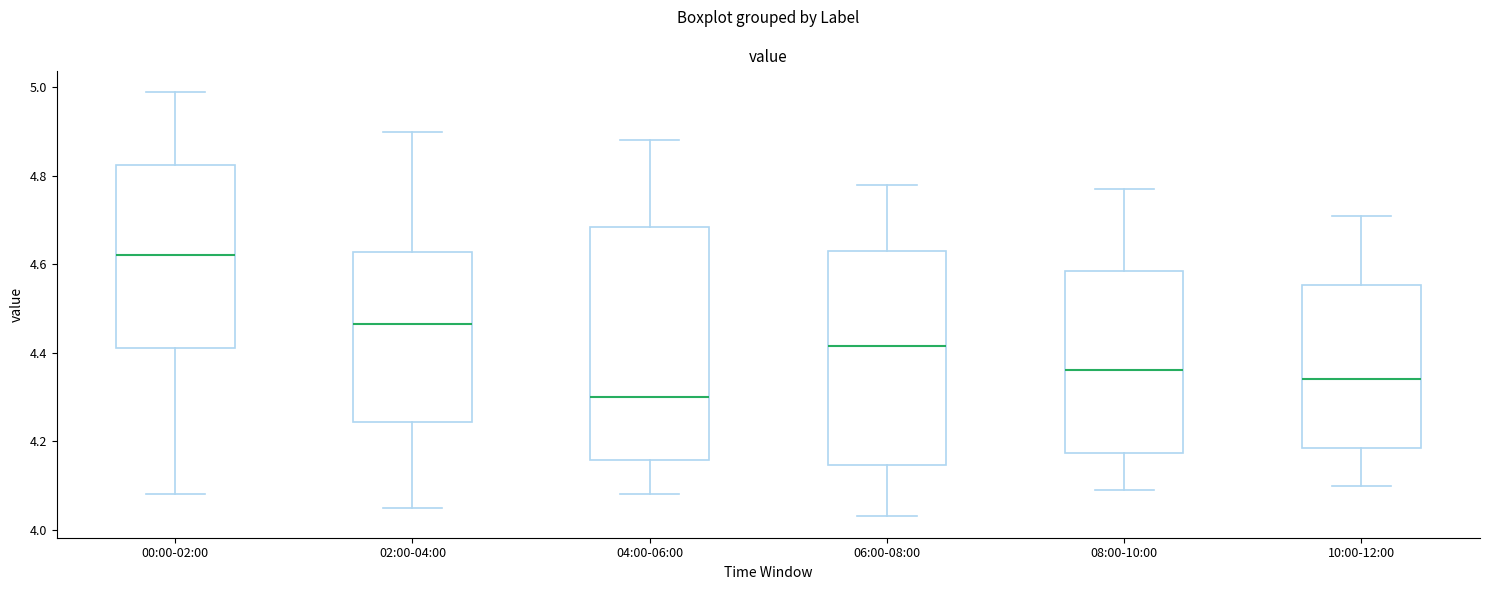

Reading left to right, read every box against the y-axis: the position of its median line, the range the box covers, and the ends of its whiskers. The values are not printed on the chart, so give them approximately, as read against the axis.

00:00-02:00: median 4.62, box 4.42 to 4.82, whiskers 4.08 to 5.00
02:00-04:00: median 4.46, box 4.24 to 4.62, whiskers 4.06 to 4.90
04:00-06:00: median 4.30, box 4.16 to 4.68, whiskers 4.08 to 4.88
06:00-08:00: median 4.42, box 4.14 to 4.64, whiskers 4.04 to 4.78
08:00-10:00: median 4.36, box 4.18 to 4.58, whiskers 4.10 to 4.78
10:00-12:00: median 4.34, box 4.18 to 4.56, whiskers 4.10 to 4.72